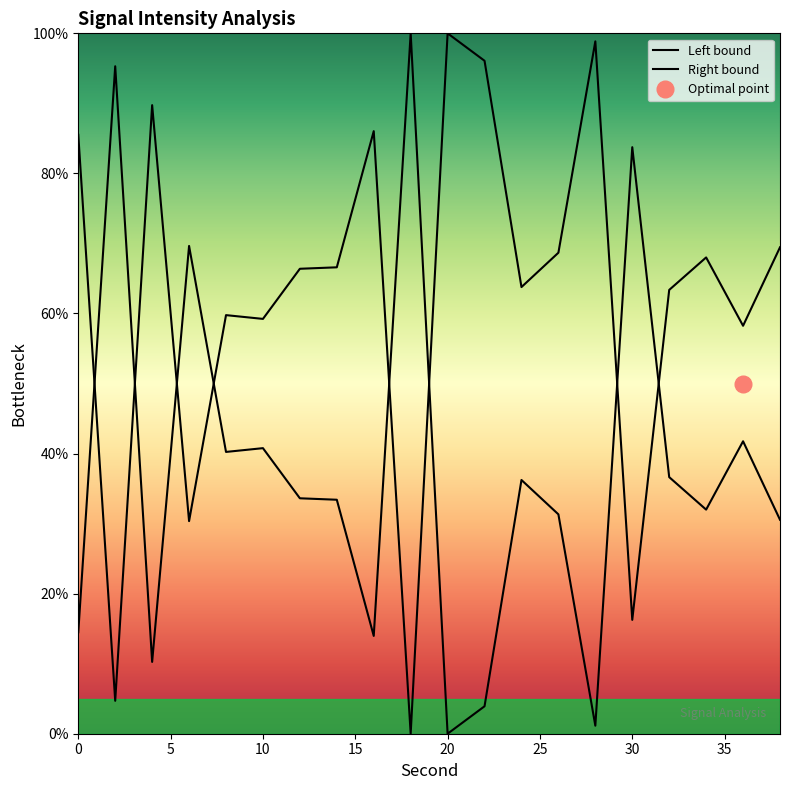

What is the value of the 19th point from the left?

58.2